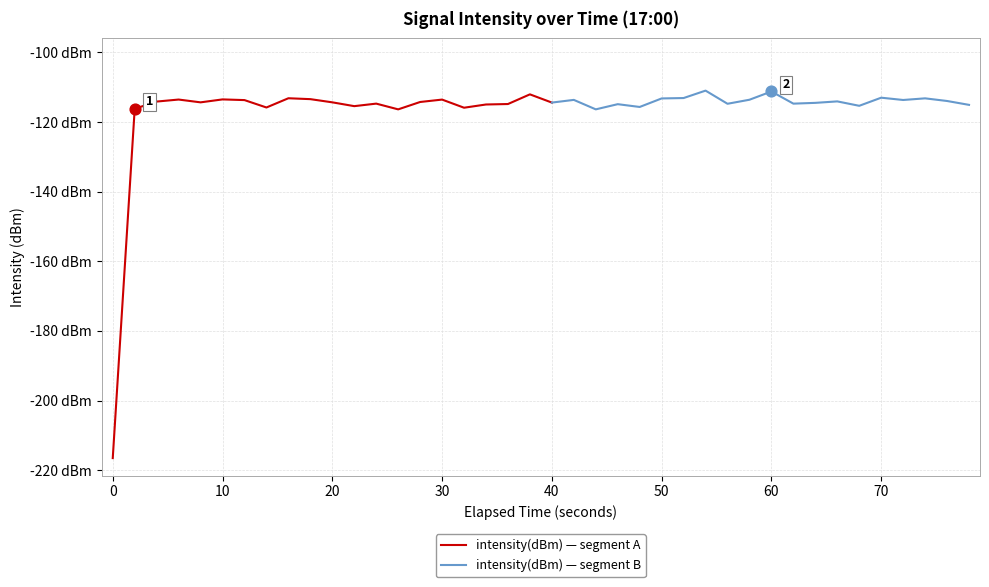

Between 34 and 24, which is larger?

34